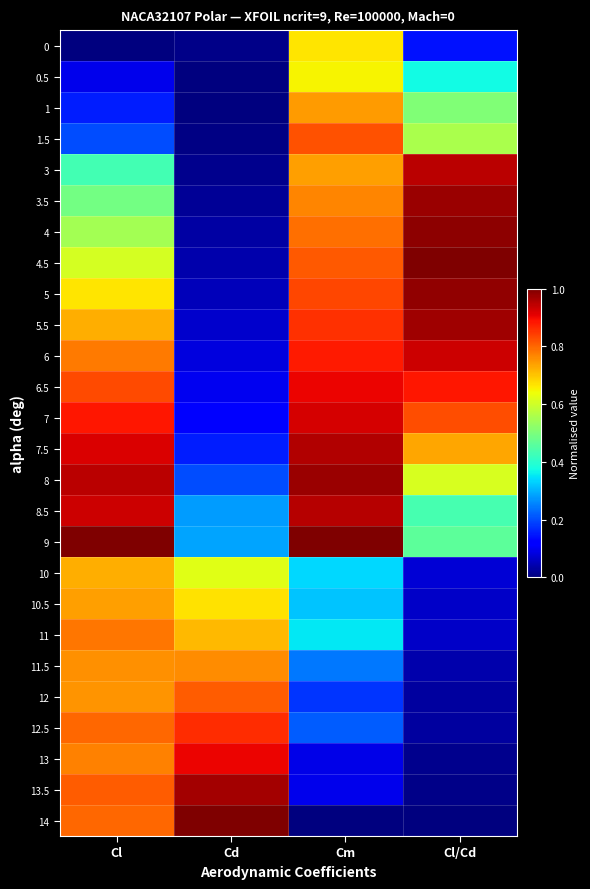

Reading right to left, extract all data points from this chart.

0: Cl/Cd=0.1	Cm=0.7	Cd=0.0	Cl=0.0
0.5: Cl/Cd=0.4	Cm=0.7	Cd=0.0	Cl=0.1
1: Cl/Cd=0.5	Cm=0.7	Cd=0.0	Cl=0.2
1.5: Cl/Cd=0.6	Cm=0.8	Cd=0.0	Cl=0.2
3: Cl/Cd=0.9	Cm=0.7	Cd=0.0	Cl=0.4
3.5: Cl/Cd=1.0	Cm=0.8	Cd=0.0	Cl=0.5
4: Cl/Cd=1.0	Cm=0.8	Cd=0.0	Cl=0.6
4.5: Cl/Cd=1.0	Cm=0.8	Cd=0.0	Cl=0.6
5: Cl/Cd=1.0	Cm=0.8	Cd=0.1	Cl=0.7
5.5: Cl/Cd=1.0	Cm=0.9	Cd=0.1	Cl=0.7
6: Cl/Cd=0.9	Cm=0.9	Cd=0.1	Cl=0.8
6.5: Cl/Cd=0.9	Cm=0.9	Cd=0.1	Cl=0.8
7: Cl/Cd=0.8	Cm=0.9	Cd=0.1	Cl=0.9
7.5: Cl/Cd=0.7	Cm=1.0	Cd=0.2	Cl=0.9
8: Cl/Cd=0.6	Cm=1.0	Cd=0.2	Cl=0.9
8.5: Cl/Cd=0.4	Cm=1.0	Cd=0.3	Cl=0.9
9: Cl/Cd=0.5	Cm=1.0	Cd=0.3	Cl=1.0
10: Cl/Cd=0.1	Cm=0.3	Cd=0.6	Cl=0.7
10.5: Cl/Cd=0.1	Cm=0.3	Cd=0.7	Cl=0.7
11: Cl/Cd=0.1	Cm=0.4	Cd=0.7	Cl=0.8
11.5: Cl/Cd=0.0	Cm=0.2	Cd=0.8	Cl=0.8
12: Cl/Cd=0.0	Cm=0.2	Cd=0.8	Cl=0.8
12.5: Cl/Cd=0.0	Cm=0.2	Cd=0.9	Cl=0.8
13: Cl/Cd=0.0	Cm=0.1	Cd=0.9	Cl=0.8
13.5: Cl/Cd=0.0	Cm=0.1	Cd=1.0	Cl=0.8
14: Cl/Cd=0.0	Cm=0.0	Cd=1.0	Cl=0.8